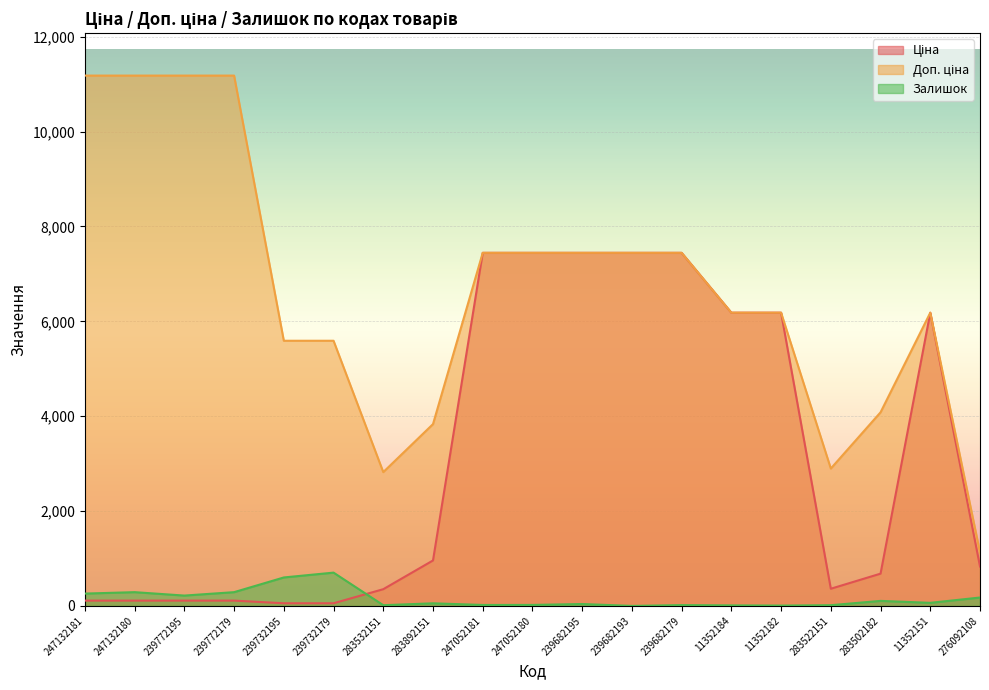

What is the maximum value for Залишок?

702.0